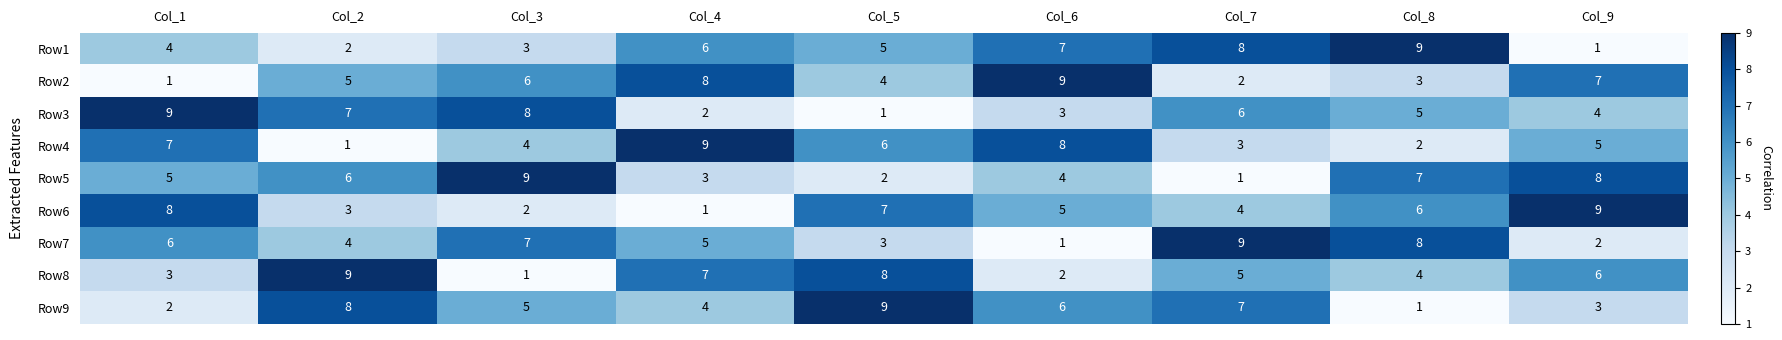

What is the difference between the maximum and minimum values in the Row5 series?

8